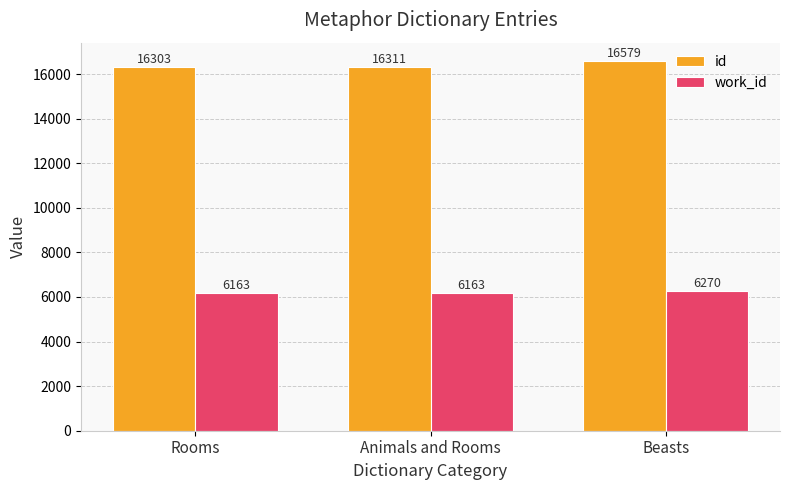

What is the minimum value for work_id?

6163